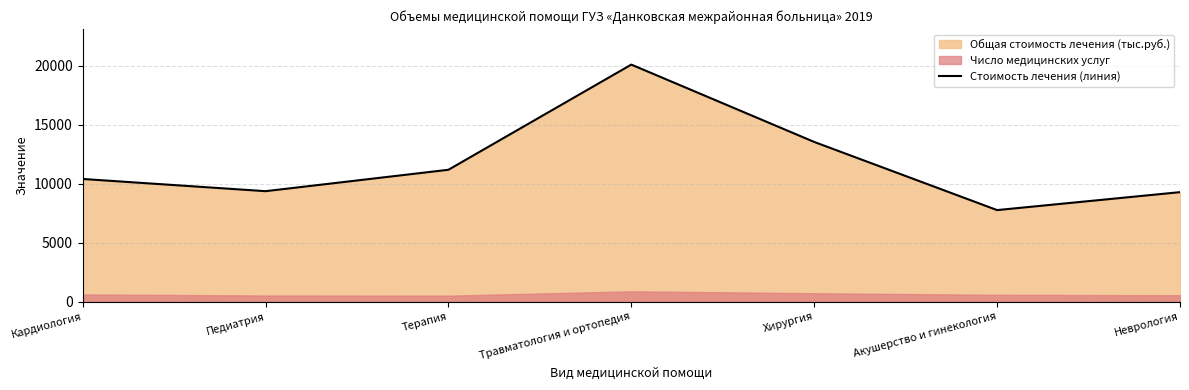

The value at Акушерство и гинекология is 11998.9. True or false?

False